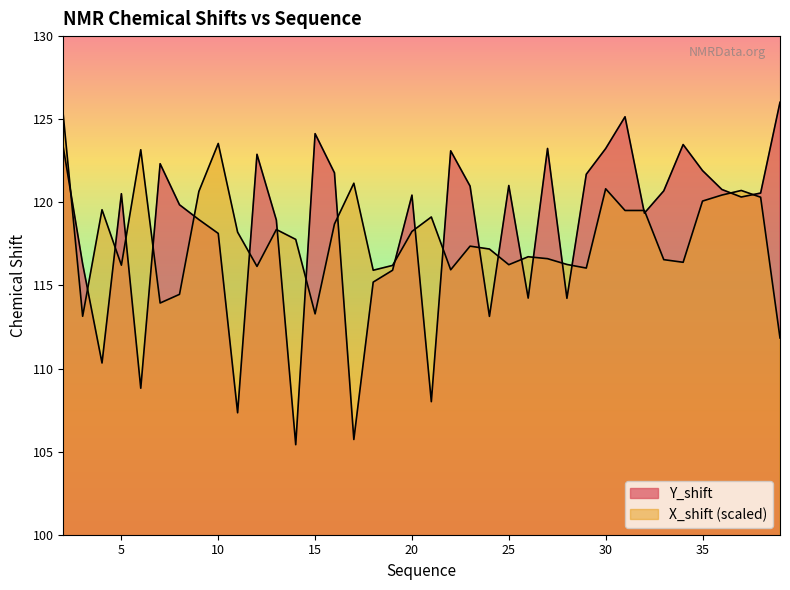

At which category does Y_shift reach its first local peak?

5